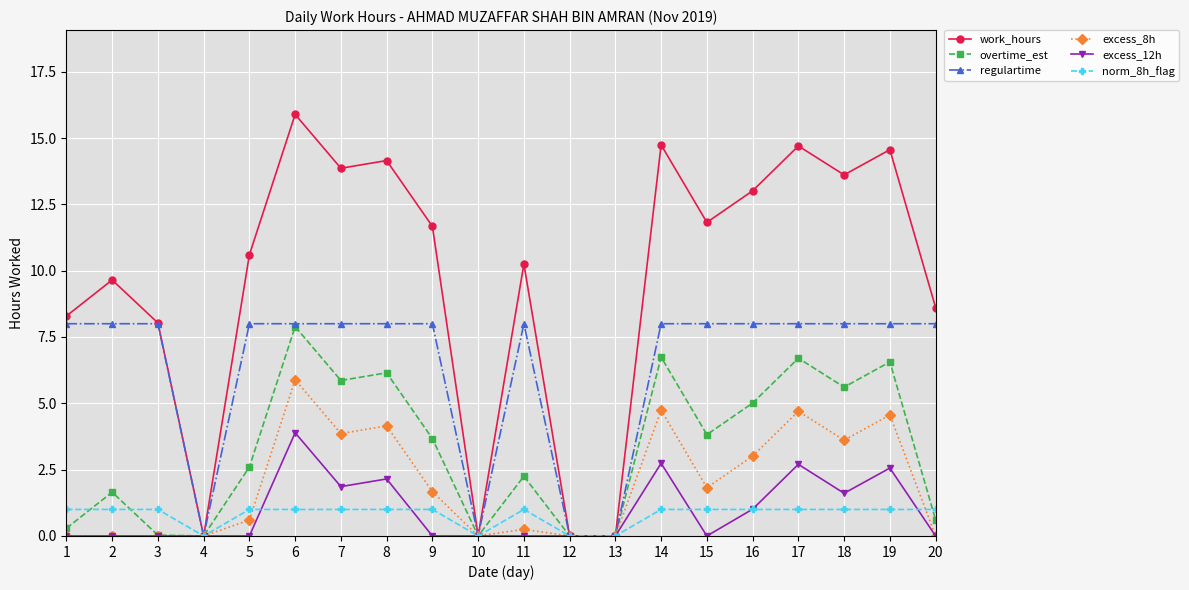

Rank the series at 7 from highest to lowest value.

work_hours, regulartime, overtime_est, excess_8h, excess_12h, norm_8h_flag